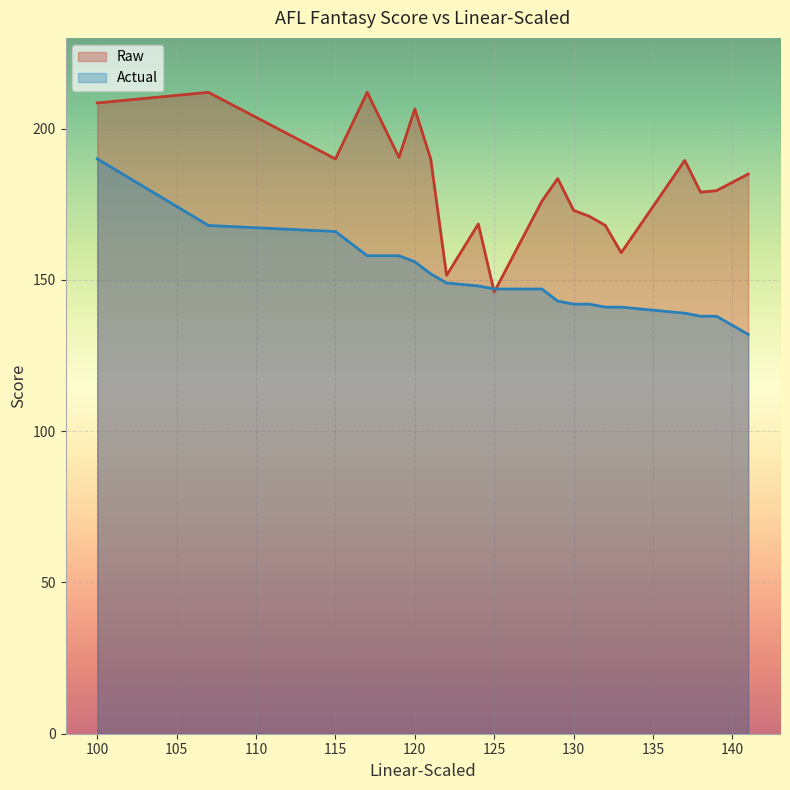

What is the sum of the Actual values at 117 and 122?

307.0